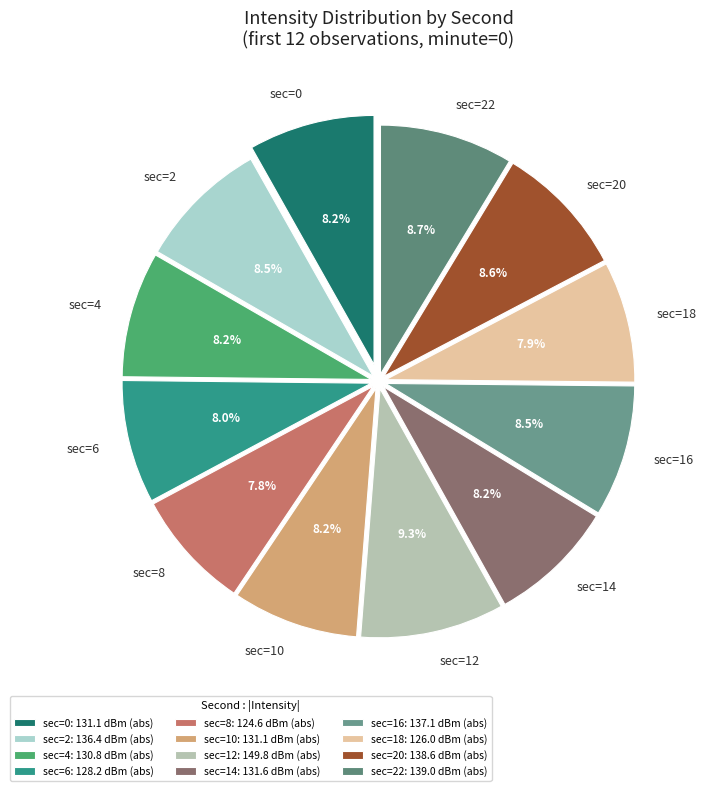

Combined, what portion of the pie is sec=14 and sec=0?

16.4%